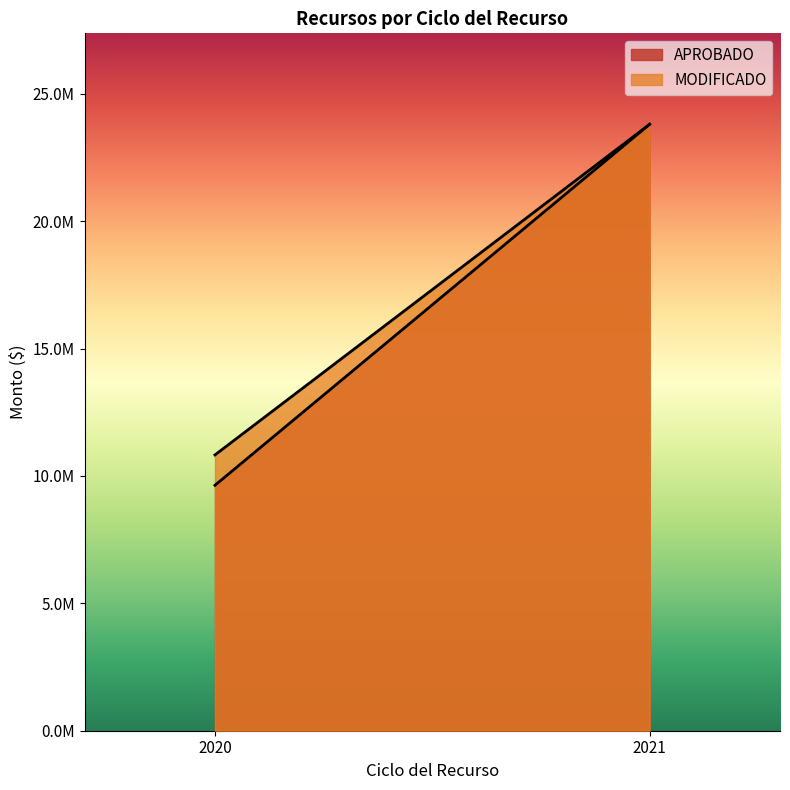

What are all the series names shown in the legend?

APROBADO, MODIFICADO